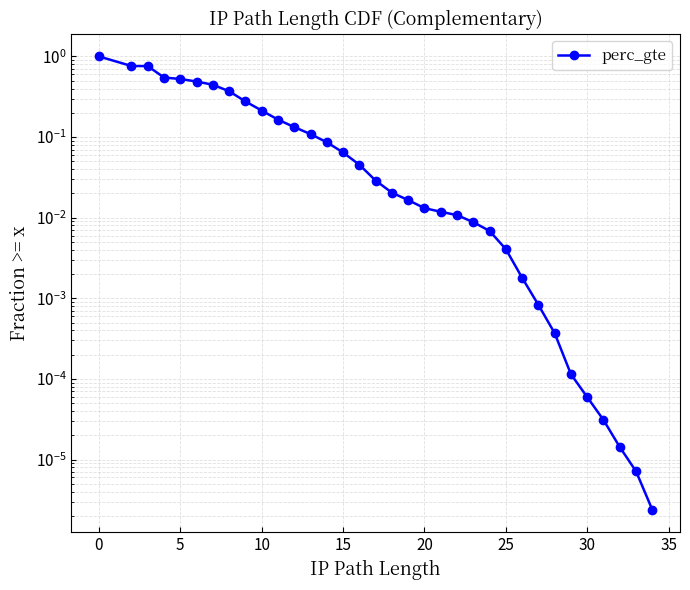

What is the maximum value shown in the chart?

1.0